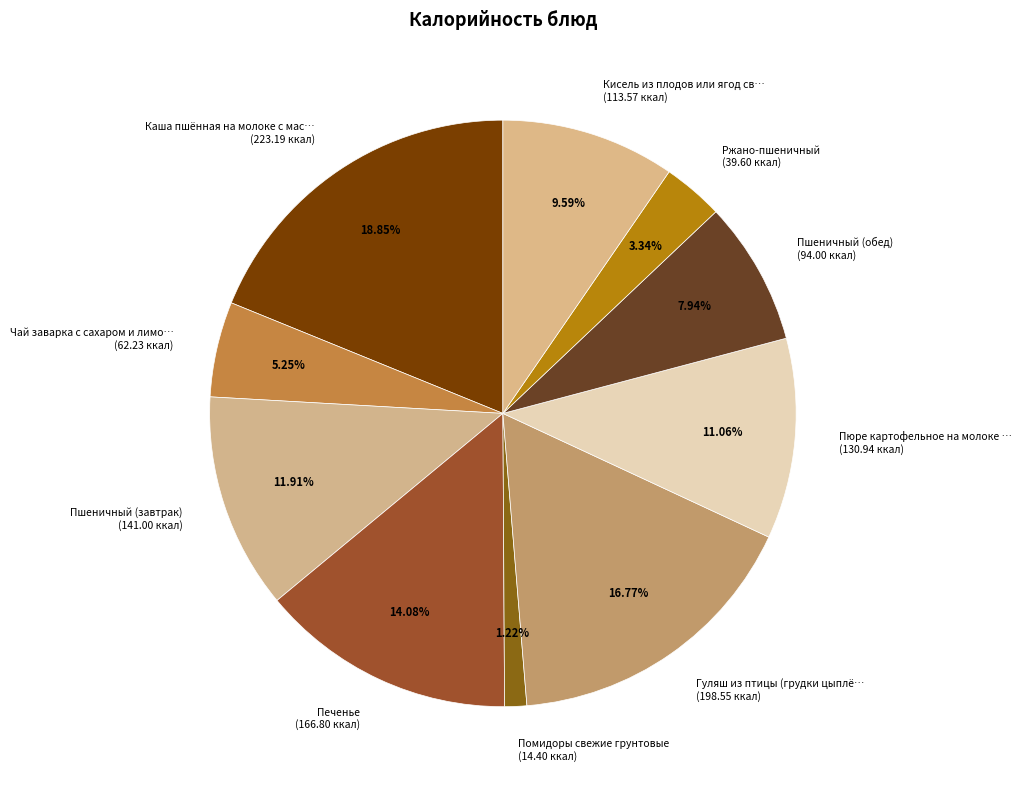

Combined, do Пюре картофельное на молоке … (130.94 ккал) and Ржано-пшеничный (39.60 ккал) account for over 50%?

No